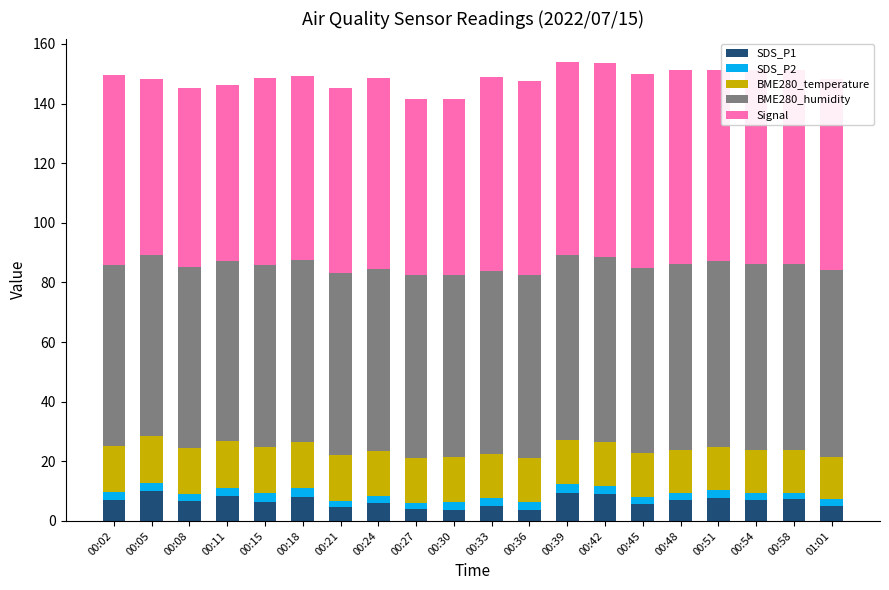

At which label does BME280_humidity first exceed 61?

00:15